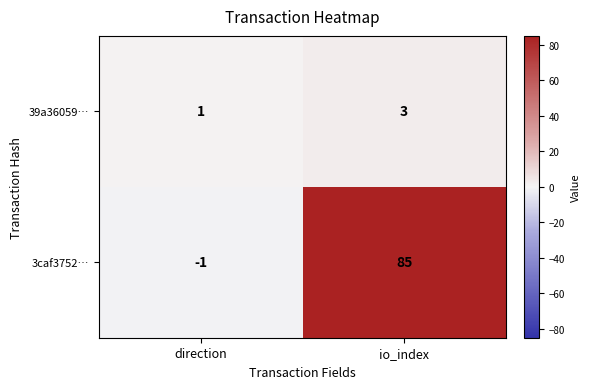

Which label corresponds to the largest value in the chart?

io_index